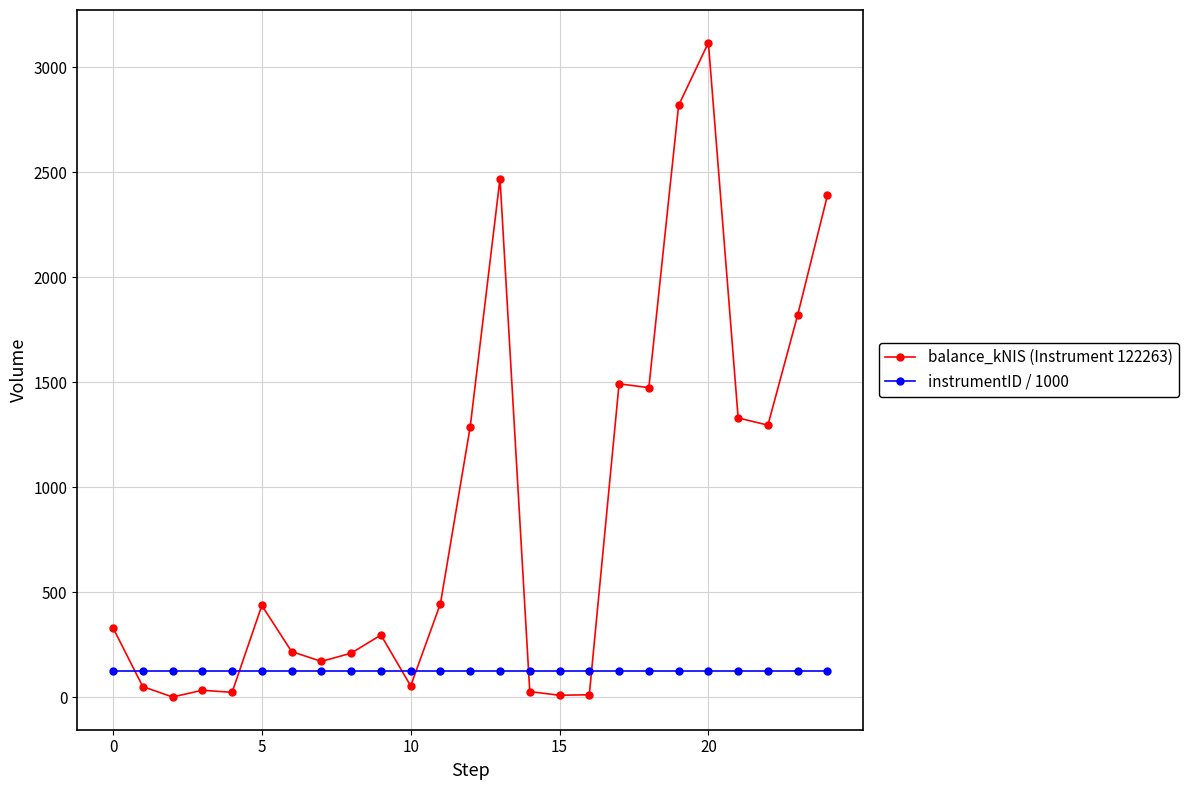

True or false: balance_kNIS (Instrument 122263) and instrumentID / 1000 intersect in this chart.

True